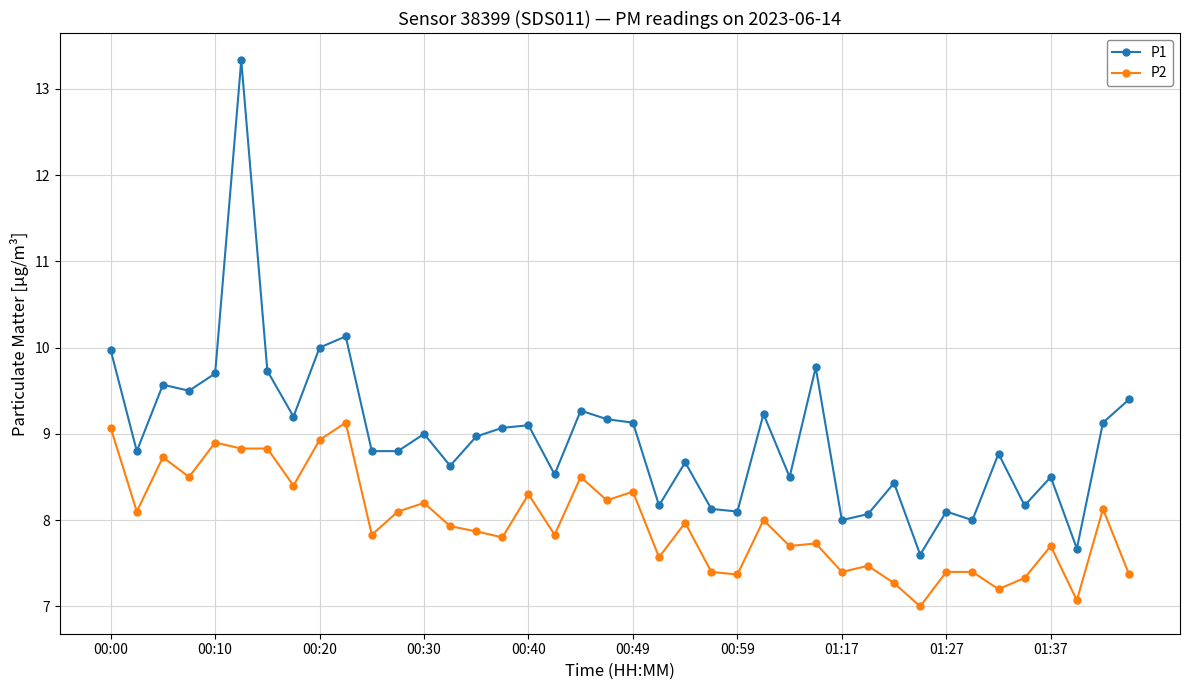

What is the difference between the maximum and minimum values in the P1 series?

5.7